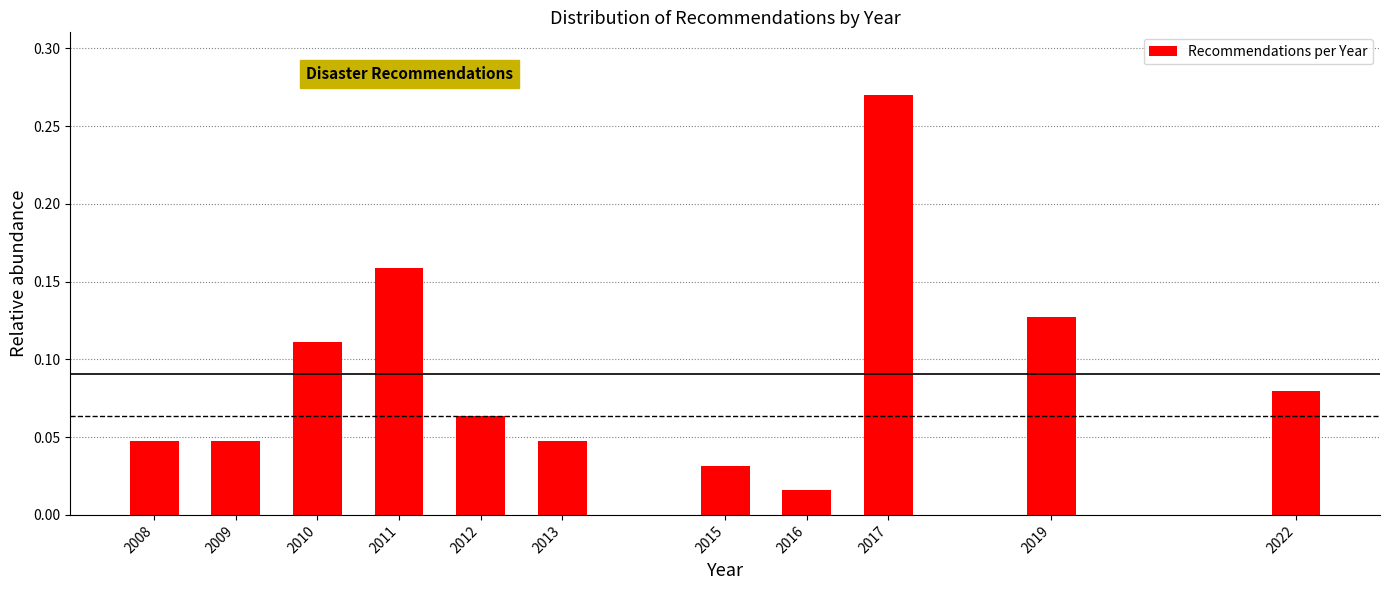

What is the change in value from 2009 to 2010?

+0.1